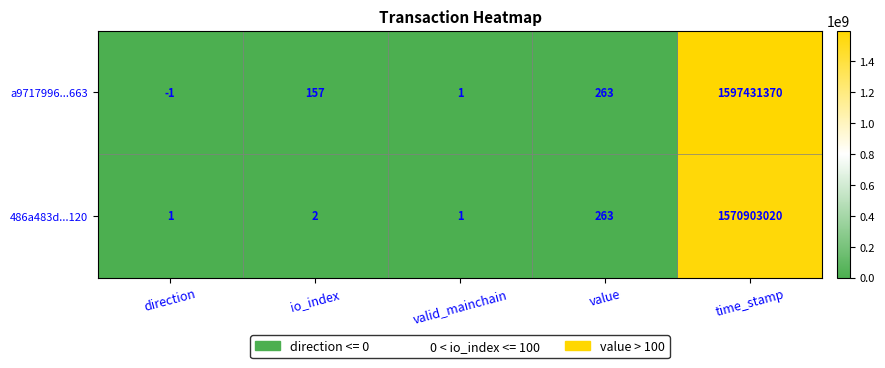

Which series has the largest total across all categories?

a9717996...663